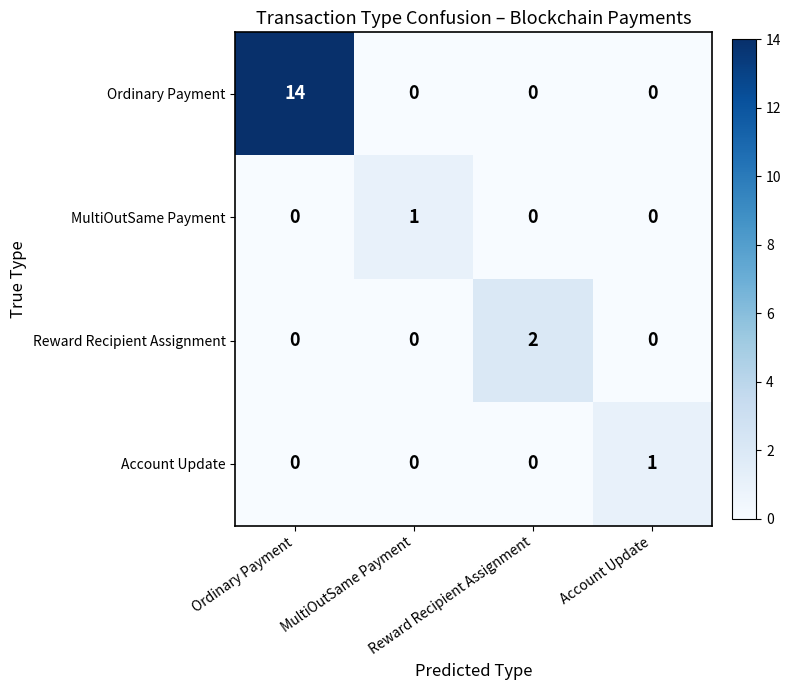

What is the spread (max minus min) of values at MultiOutSame Payment?

1